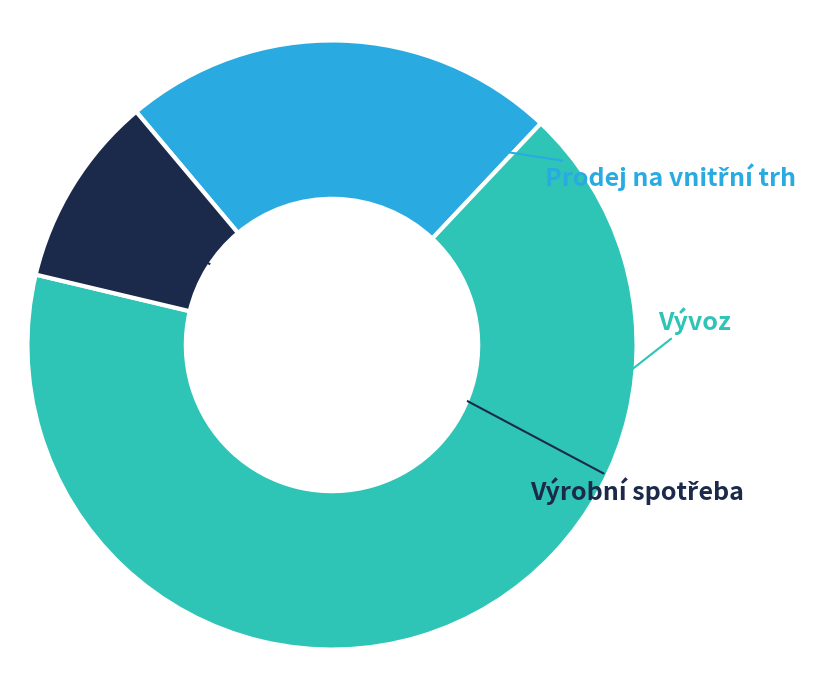

Count the number of slices in the pie.

4